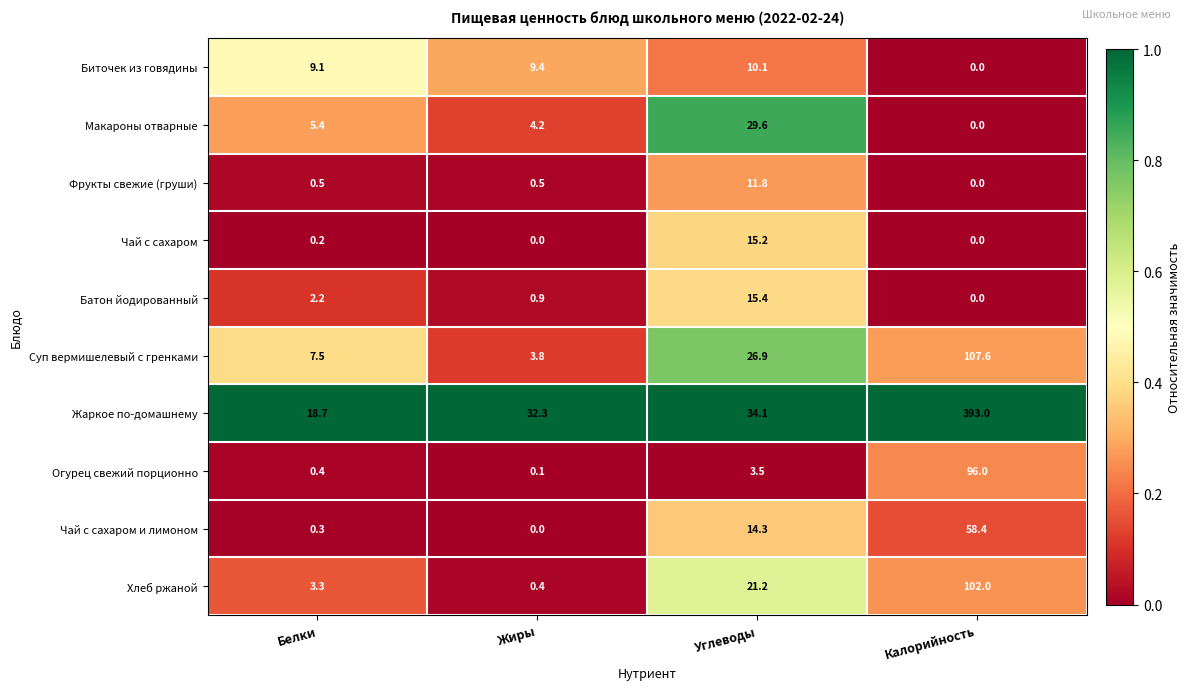

What is the greatest value displayed?

393.0